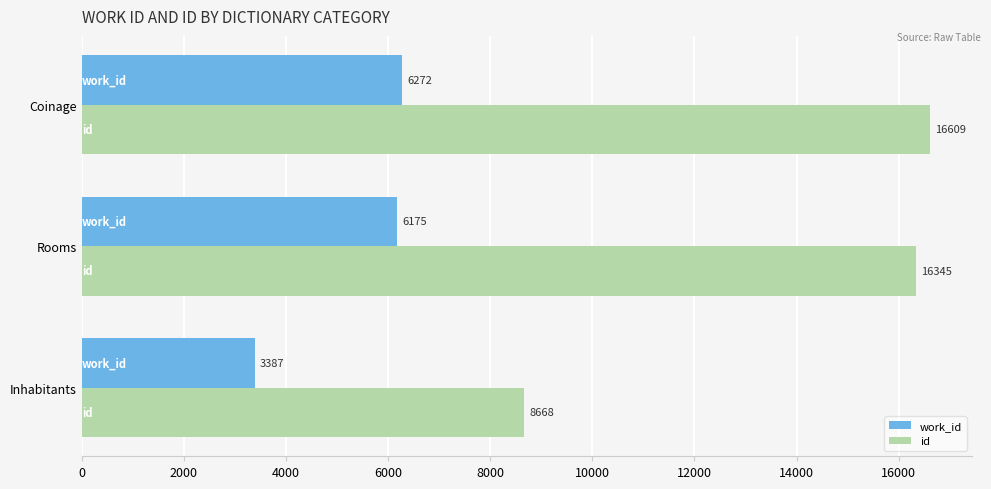

Rank the series by their average value, from highest to lowest.

id, work_id